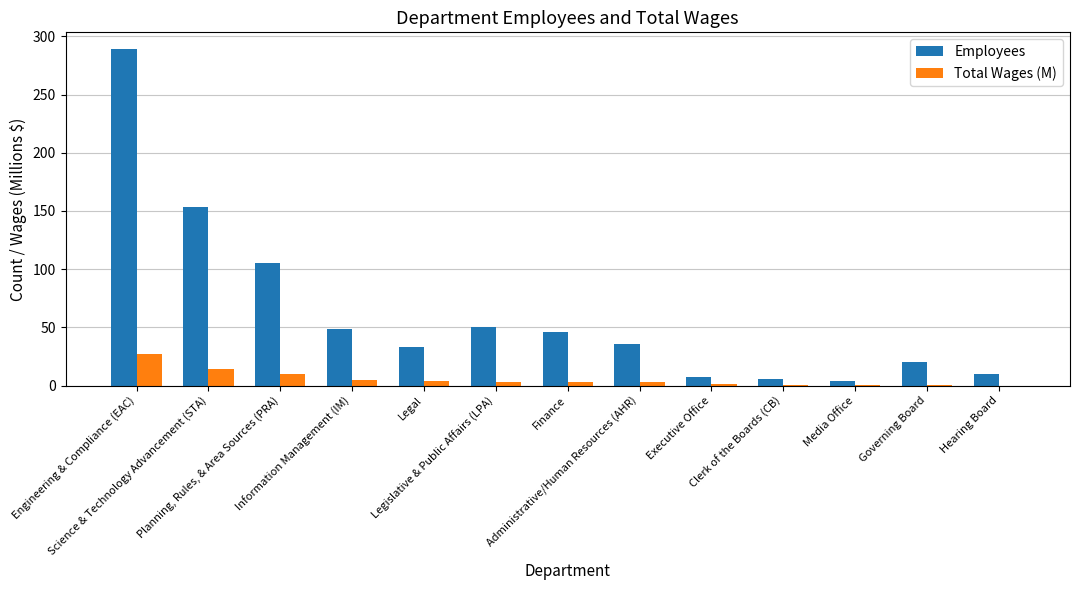

What is the maximum value shown in the chart?

289.0